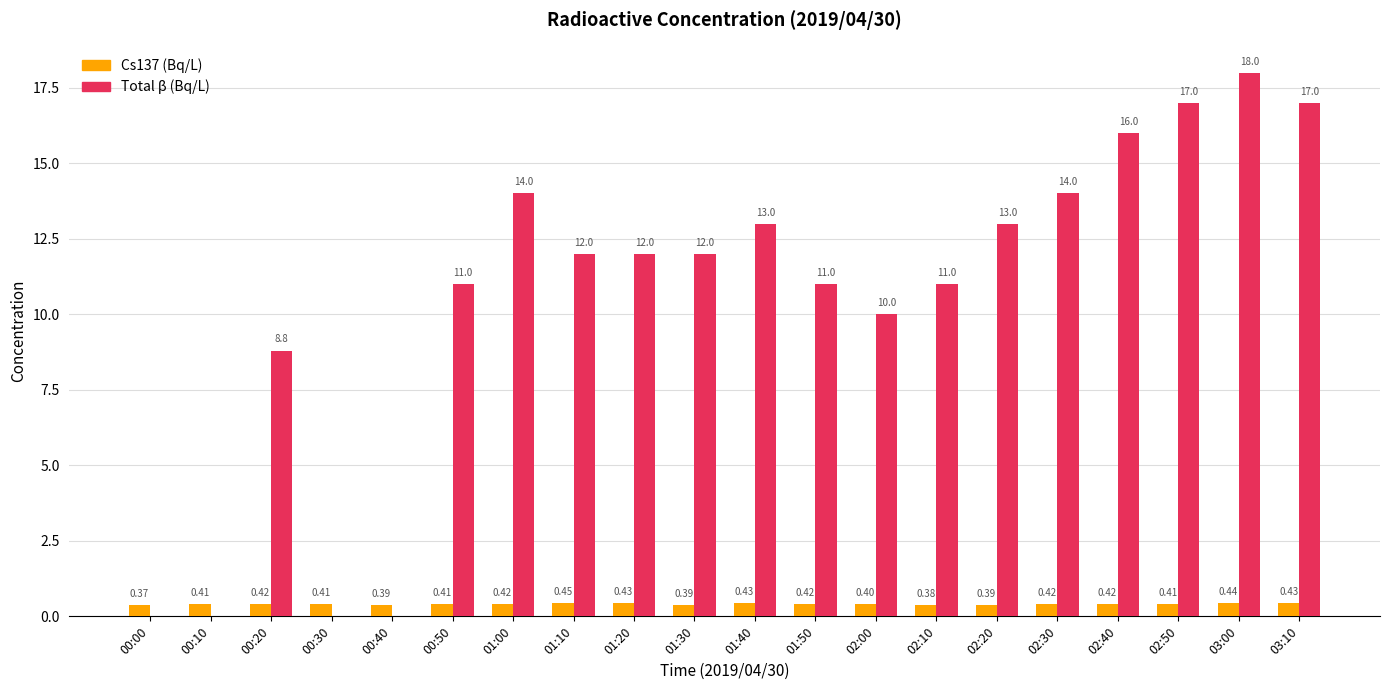

What is the total value across all series at 03:00?

18.4